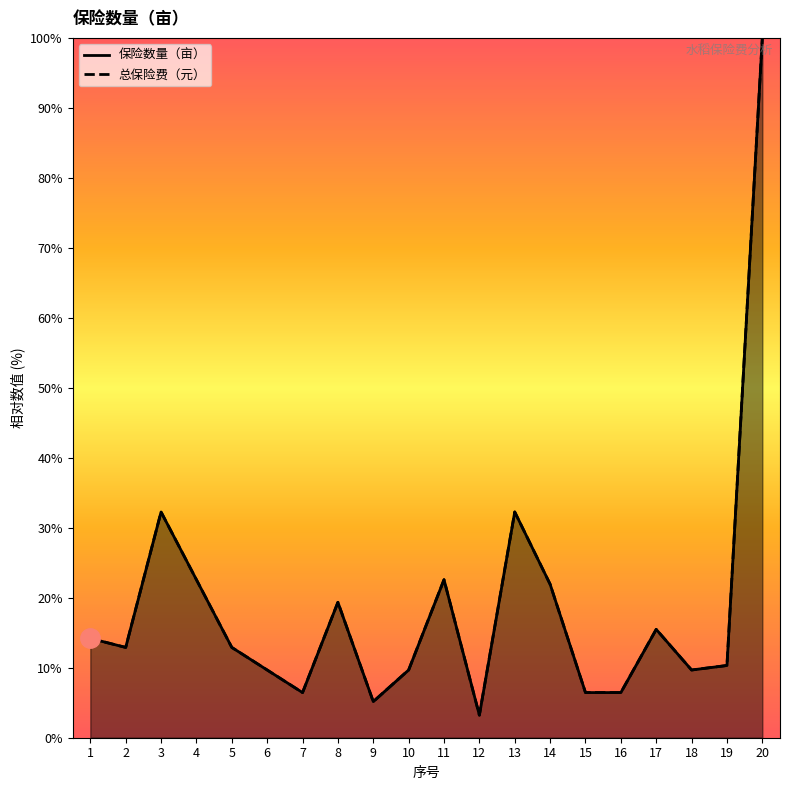

Where is the first local maximum for 保险数量（亩）?

3